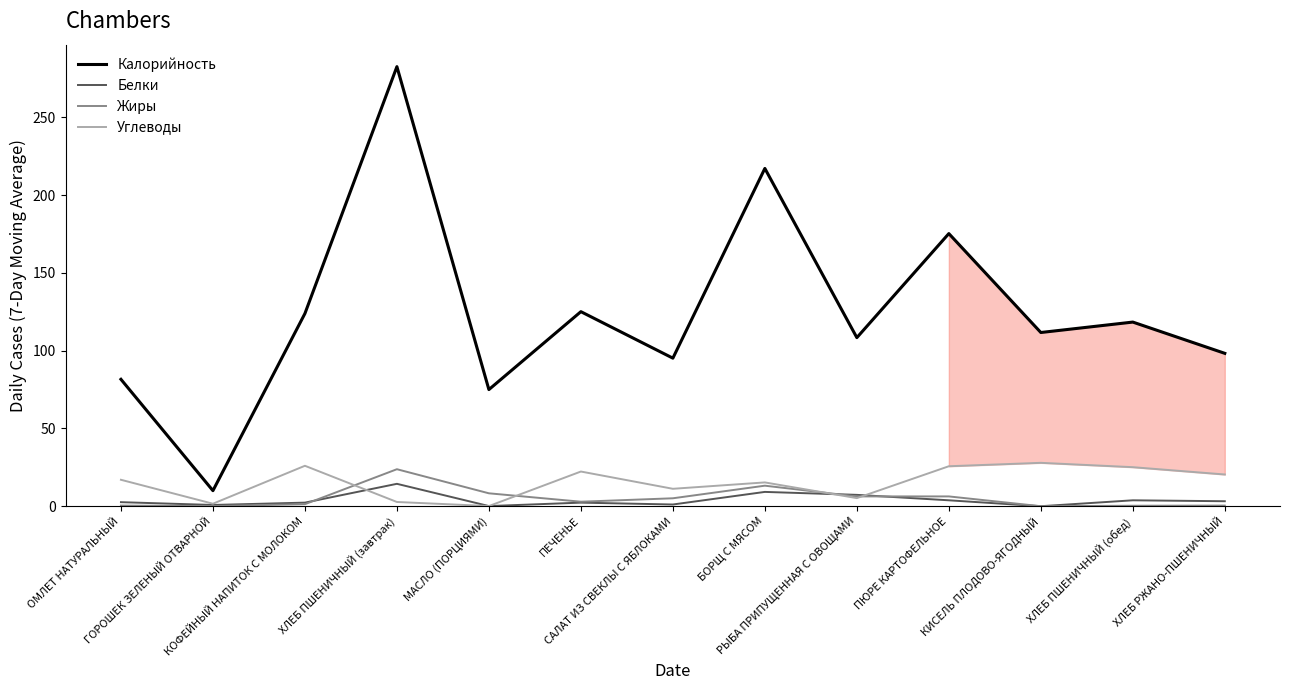

What is the maximum value for Углеводы?

27.9